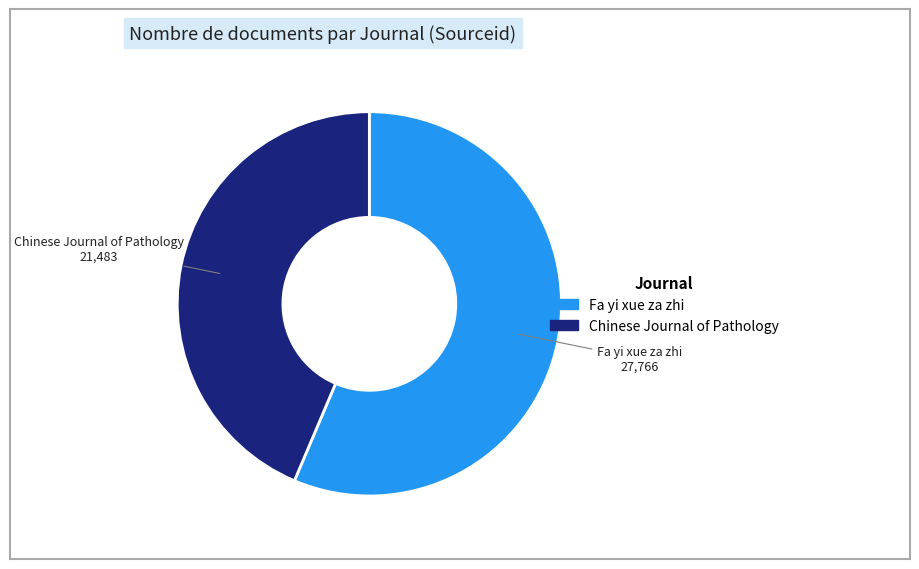

Which slice is the smallest?

Chinese Journal of Pathology